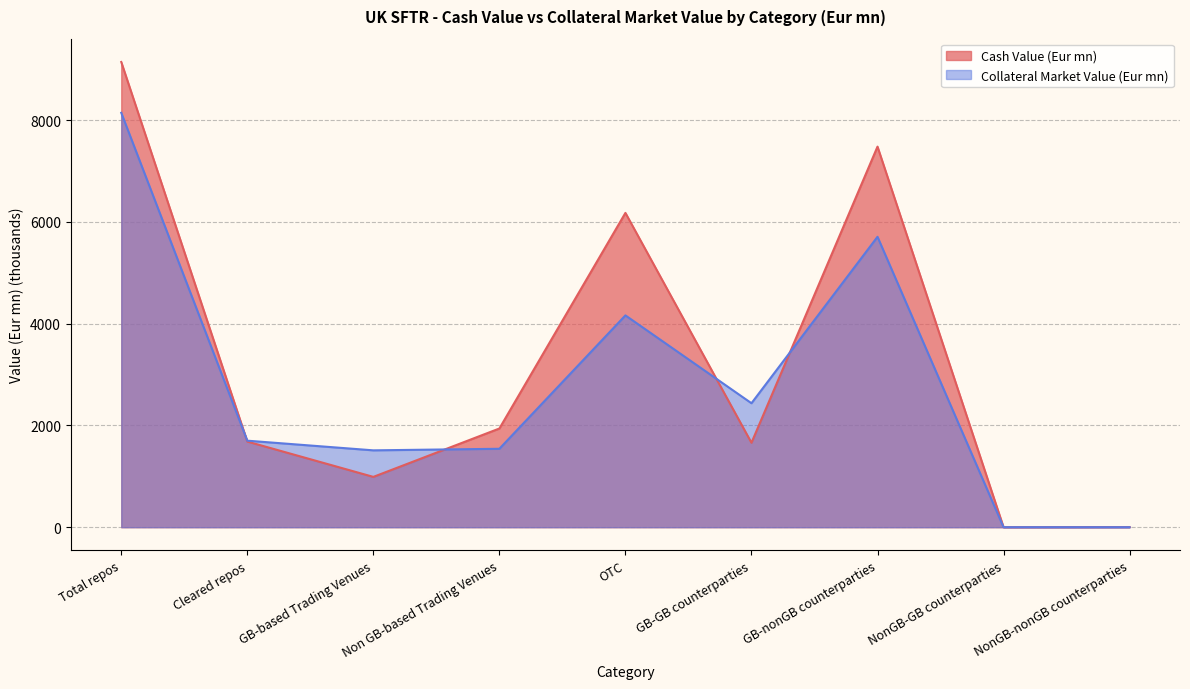

List the series in order of their peak value, lowest first.

Collateral Market Value (Eur mn), Cash Value (Eur mn)